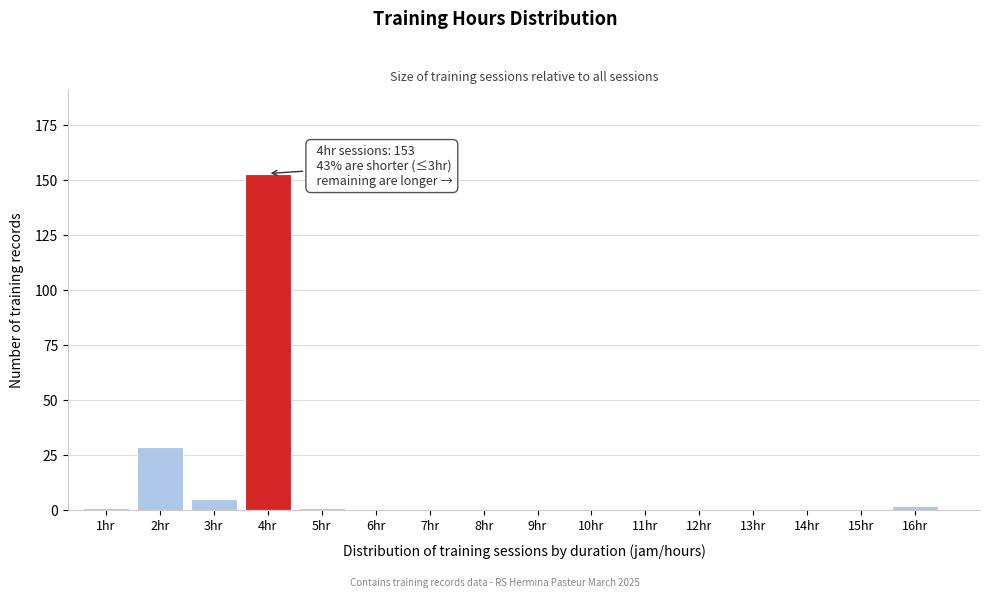

Reading right to left, list all the values displayed in this chart.

16hr=2	15hr=0	14hr=0	13hr=0	12hr=0	11hr=0	10hr=0	9hr=0	8hr=0	7hr=0	6hr=0	5hr=1	4hr=153	3hr=5	2hr=29	1hr=1